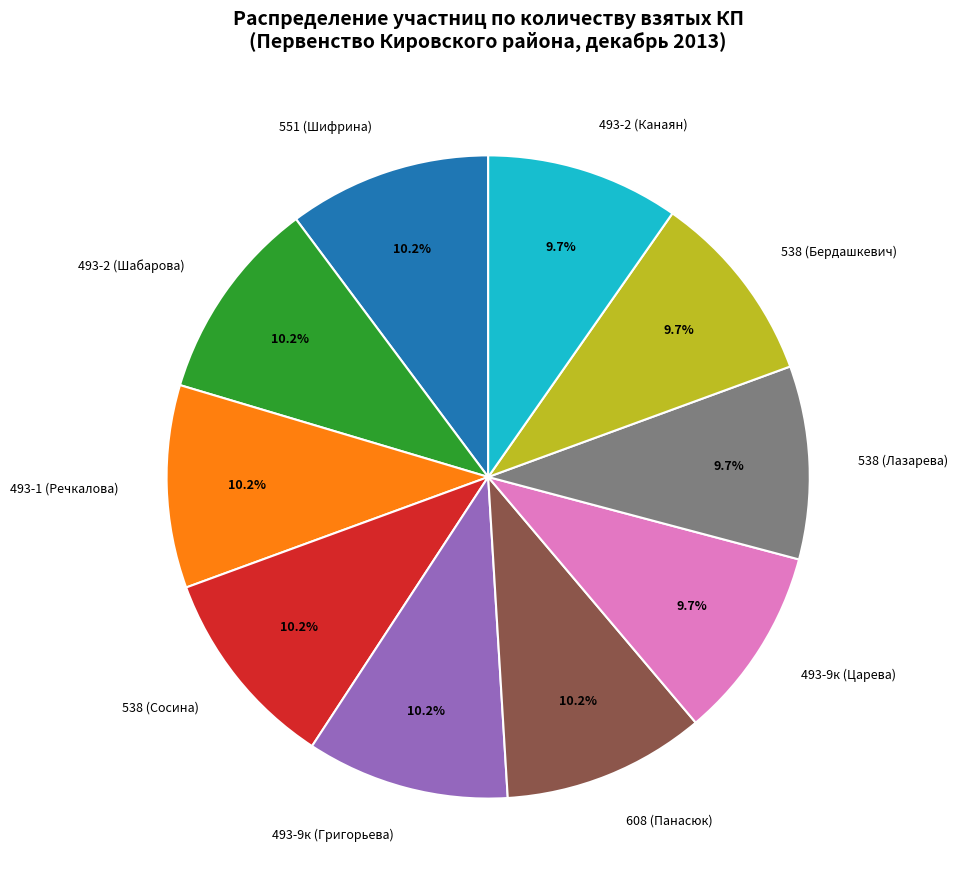

Does 538 (Бердашкевич) account for over 50% of the chart?

No